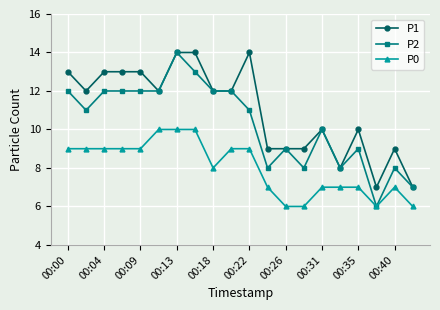

Reading right to left, list all the values displayed in this chart.

P1: 7	9	7	10	8	10	9	9	9	14	12	12	14	14	12	13	13	13	12	13
P2: 7	8	6	9	8	10	8	9	8	11	12	12	13	14	12	12	12	12	11	12
P0: 6	7	6	7	7	7	6	6	7	9	9	8	10	10	10	9	9	9	9	9